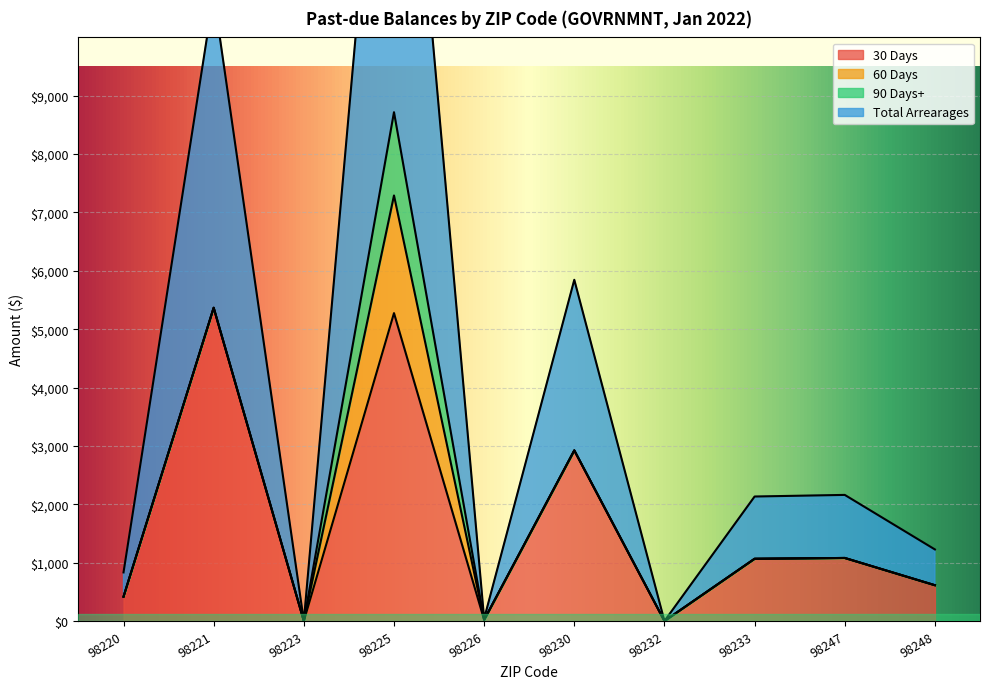

At which category does Total Arrearages reach its first local valley?

98223